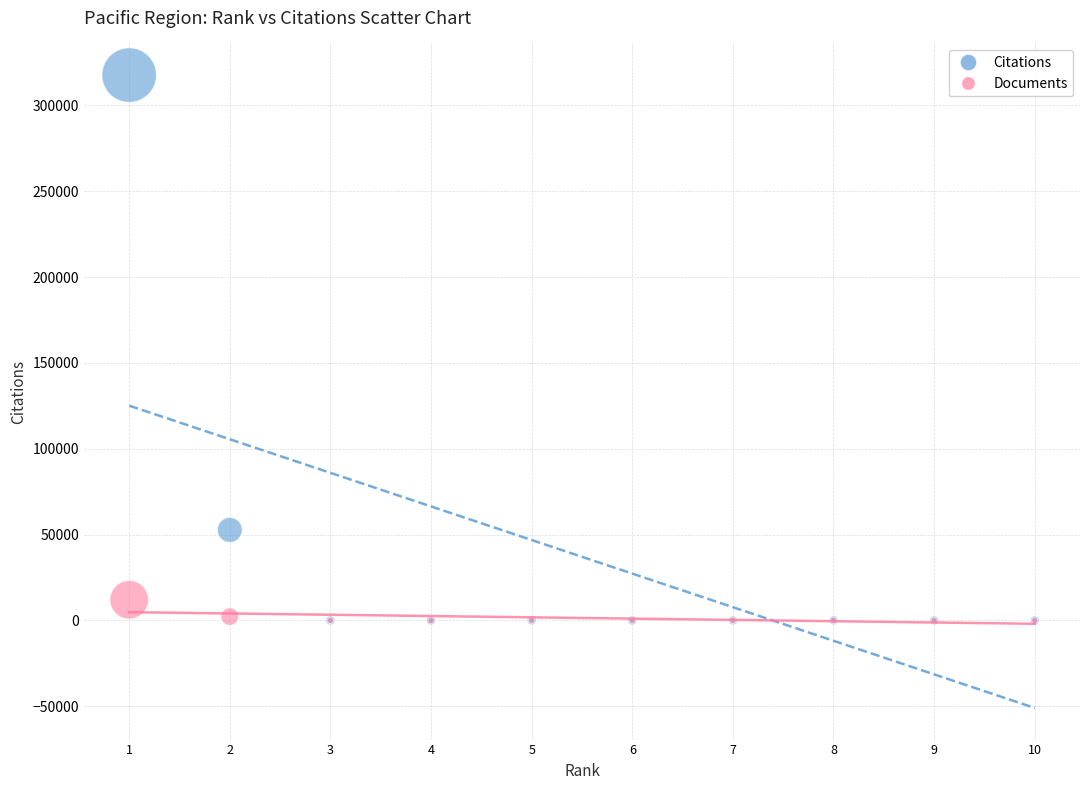

Across all series, what Y value is closest to 158812?

52723